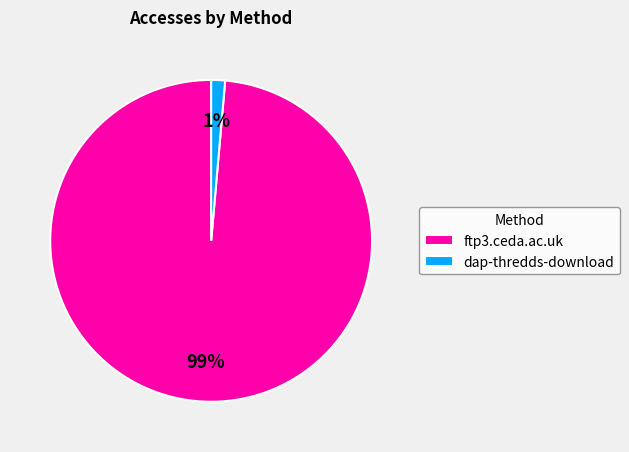

Which category has the smallest portion of the pie?

dap-thredds-download